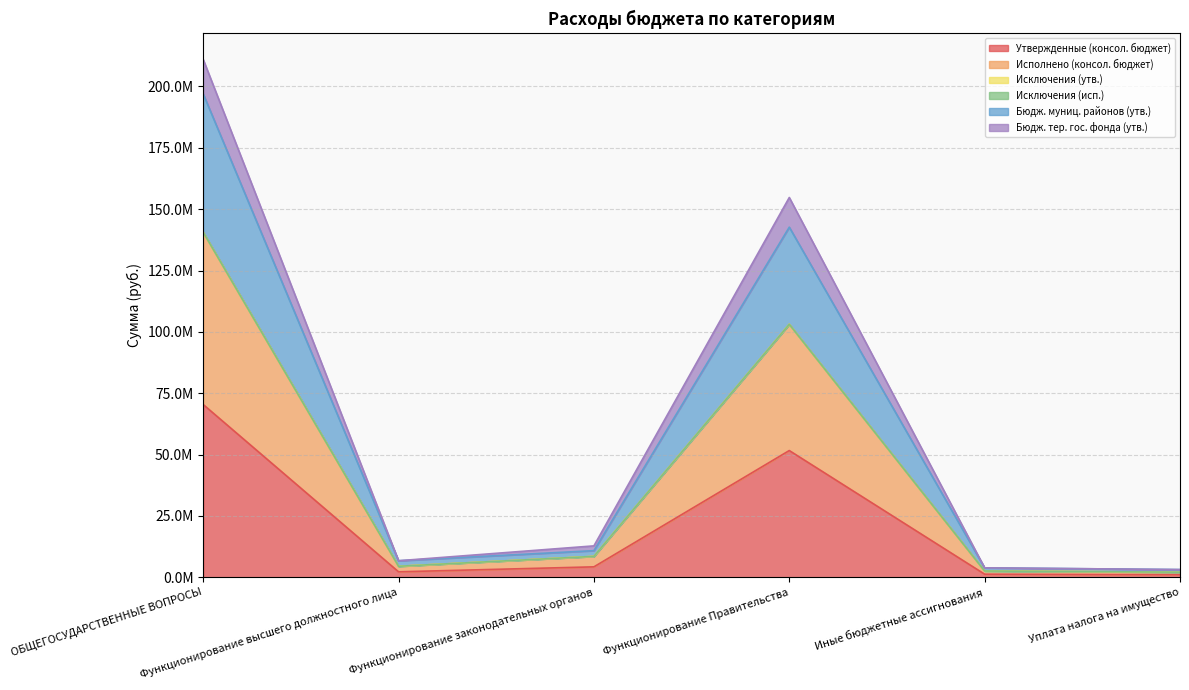

True or false: Утвержденные (консол. бюджет) and Исполнено (консол. бюджет) intersect in this chart.

False